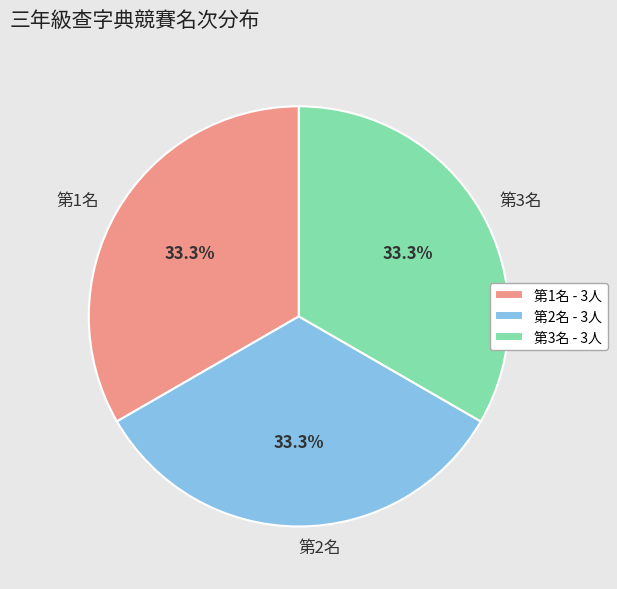

How many segments does this pie chart have?

3